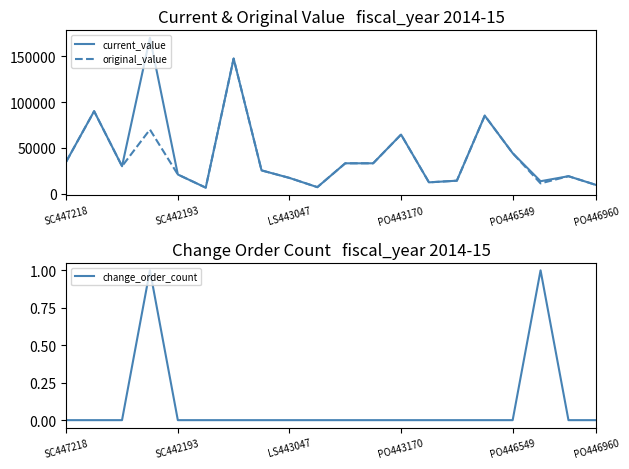

Reading right to left, list all the values displayed in this chart.

current_value: 9497.5	19143.2	13665.0	44262.5	85154.1	14250.0	12448.8	64535.0	33216.2	33202.5	7200.0	17274.1	25474.8	147400.0	6655.0	21000.0	170000.0	30000.0	90000.0	35000.0
original_value: 9497.5	19143.2	11320.5	44262.5	85154.1	14250.0	12448.8	64535.0	33216.2	33202.5	7200.0	17274.1	25474.8	147400.0	6655.0	21000.0	70000.0	30000.0	90000.0	35000.0
change_order_count: 0.0	0.0	1.0	0.0	0.0	0.0	0.0	0.0	0.0	0.0	0.0	0.0	0.0	0.0	0.0	0.0	1.0	0.0	0.0	0.0